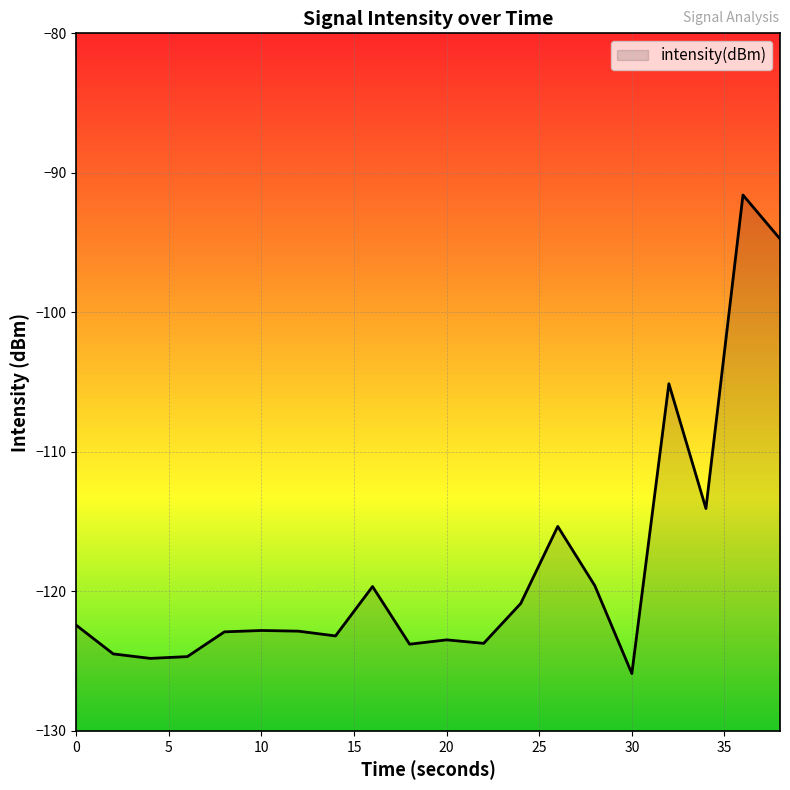

Rank the categories by value from highest to lowest.

36, 38, 32, 34, 26, 28, 16, 24, 0, 10, 12, 8, 14, 20, 22, 18, 2, 6, 4, 30